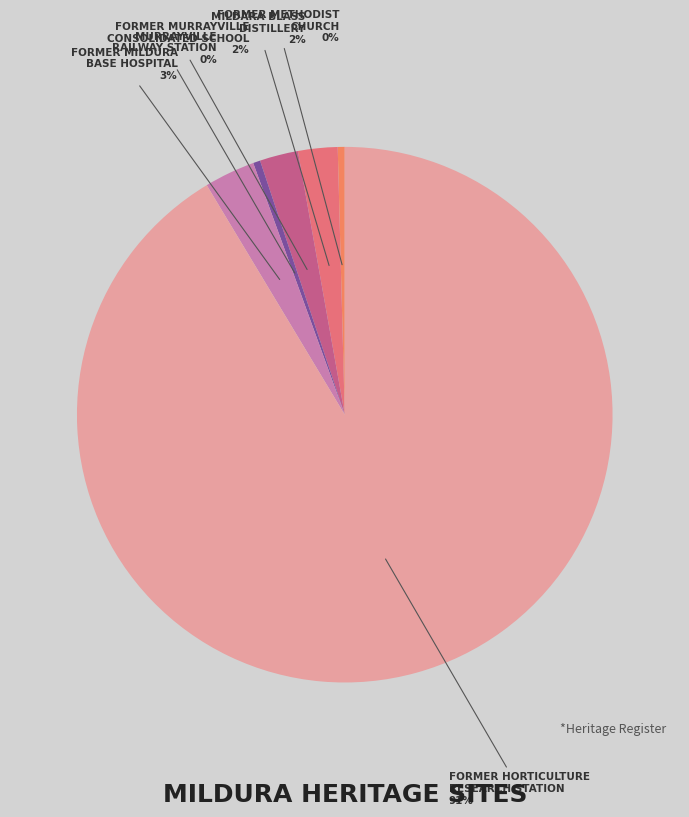

Is it true that FORMER MILDURA BASE HOSPITAL is 9% of the pie?

False